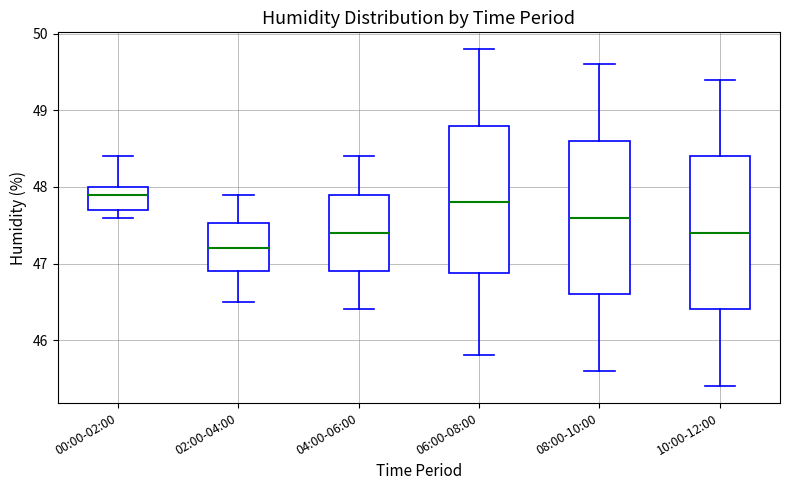

Reading left to right, read every box against the y-axis: the position of its median line, the range the box covers, and the ends of its whiskers. The values are not printed on the chart, so give them approximately, as read against the axis.

00:00-02:00: median 47.9, box 47.7 to 48.0, whiskers 47.6 to 48.4
02:00-04:00: median 47.2, box 46.9 to 47.5, whiskers 46.5 to 47.9
04:00-06:00: median 47.4, box 46.9 to 47.9, whiskers 46.4 to 48.4
06:00-08:00: median 47.8, box 46.9 to 48.8, whiskers 45.8 to 49.8
08:00-10:00: median 47.6, box 46.6 to 48.6, whiskers 45.6 to 49.6
10:00-12:00: median 47.4, box 46.4 to 48.4, whiskers 45.4 to 49.4